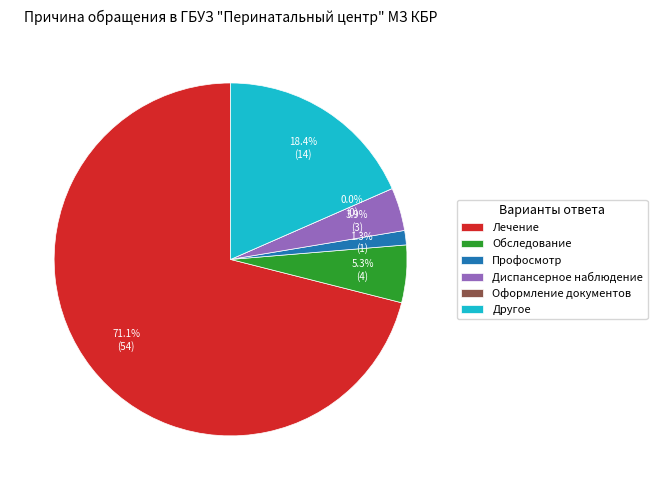

The Диспансерное наблюдение slice represents 1% of the pie. True or false?

False